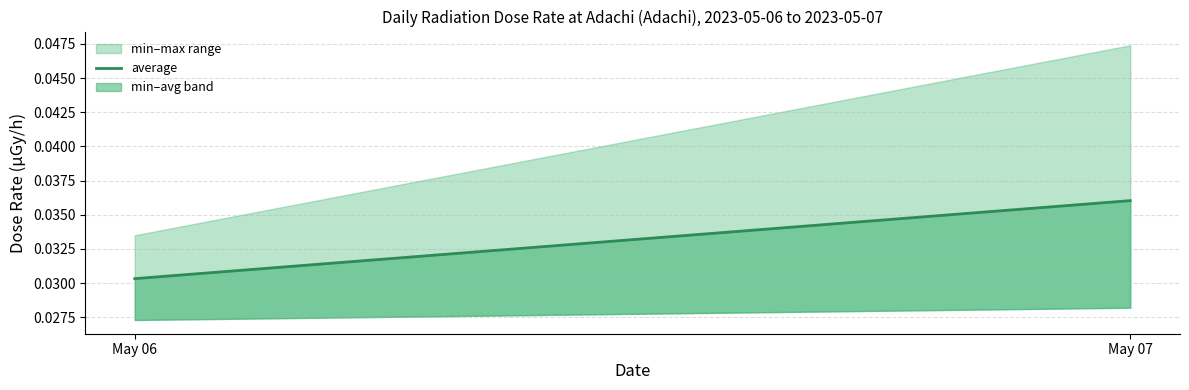

List the labels in order of value, largest first.

May 07, May 06